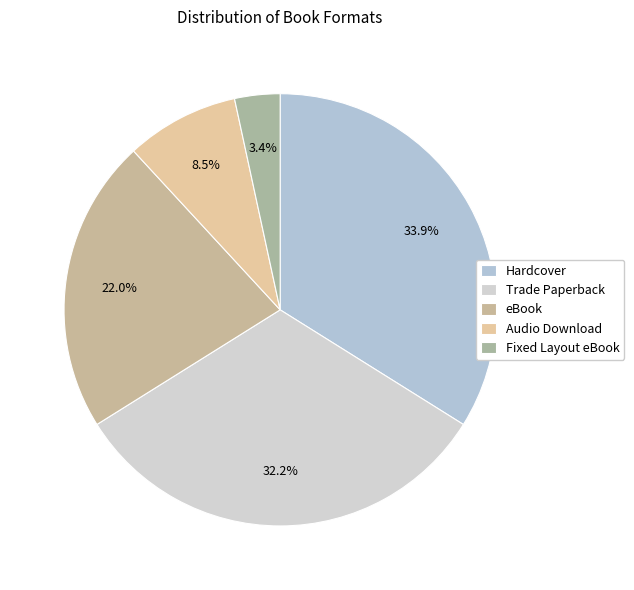

How many slices are in this pie chart?

5